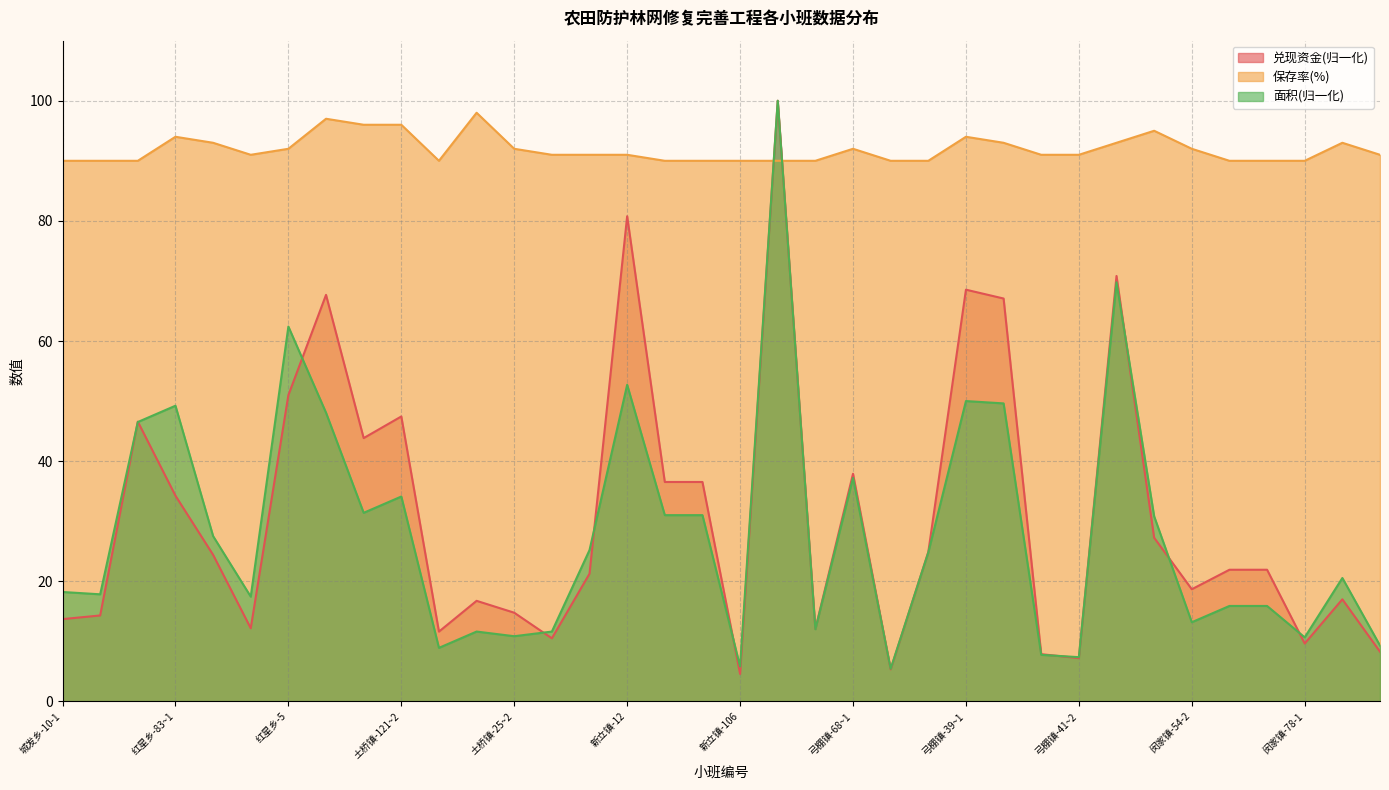

At which label is 兑现资金 closest to 52?

红星乡-5